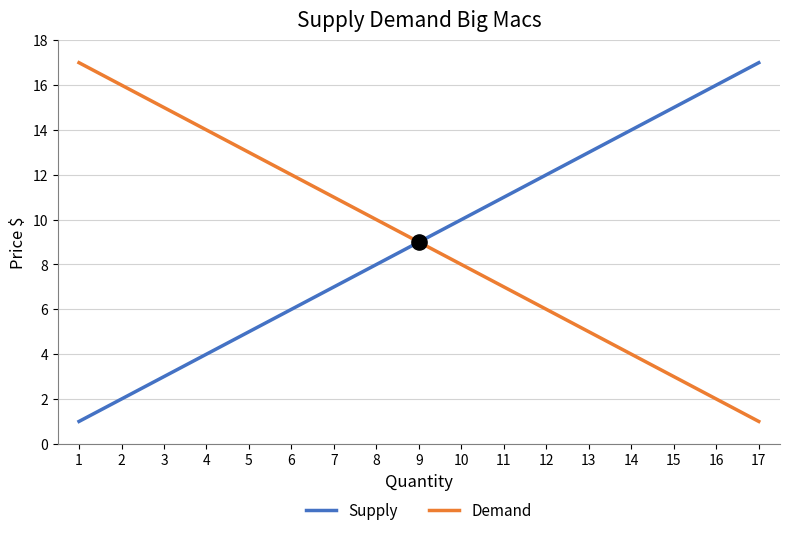

Is the value of Demand at 16 greater than the value of Supply at 17?

No